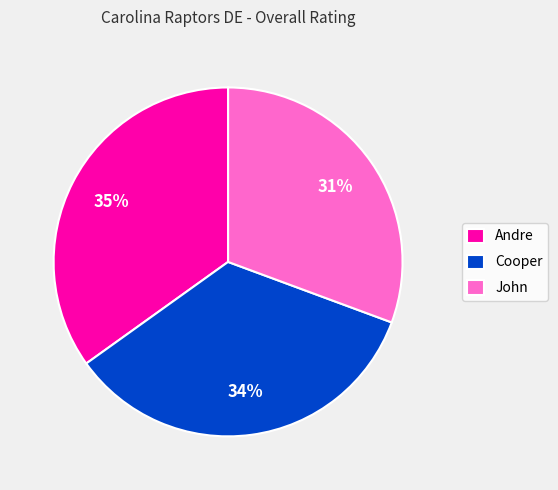

To the nearest percent, what percentage of the pie is Cooper?

34%